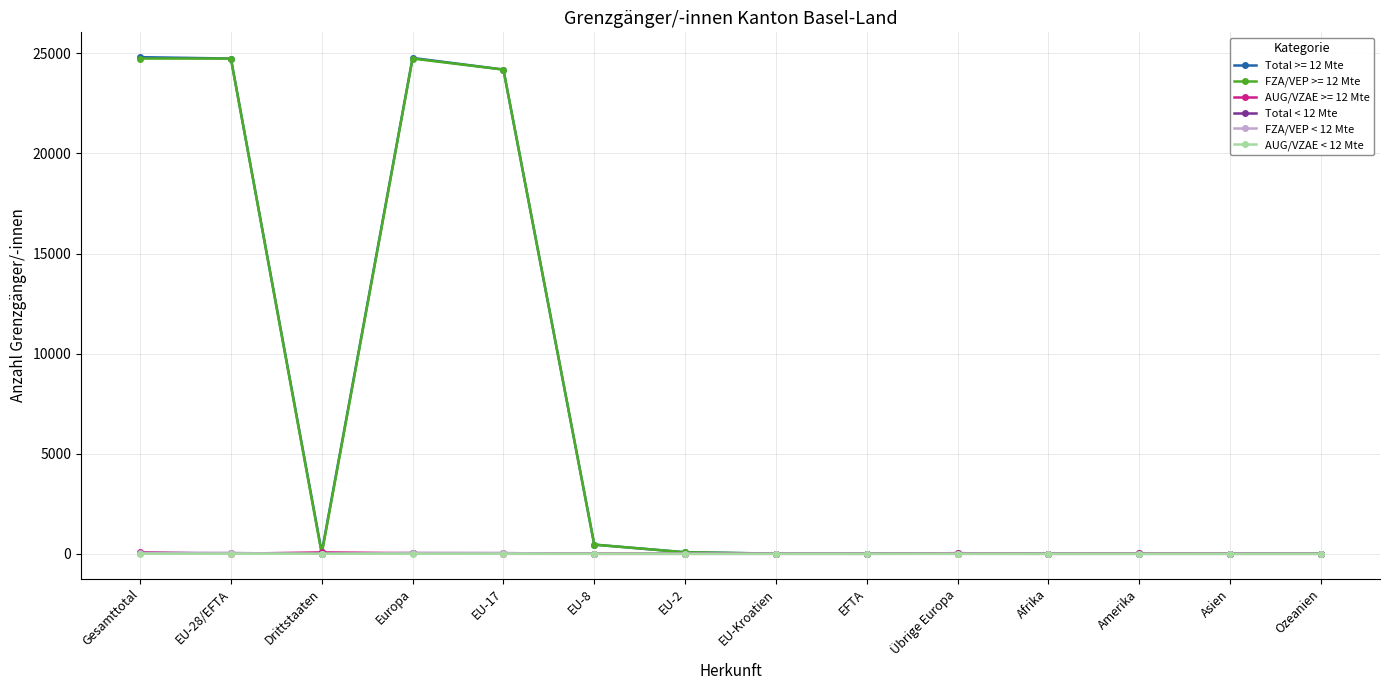

What is the value of the Total < 12 Mte point at the 1st from the left?

38